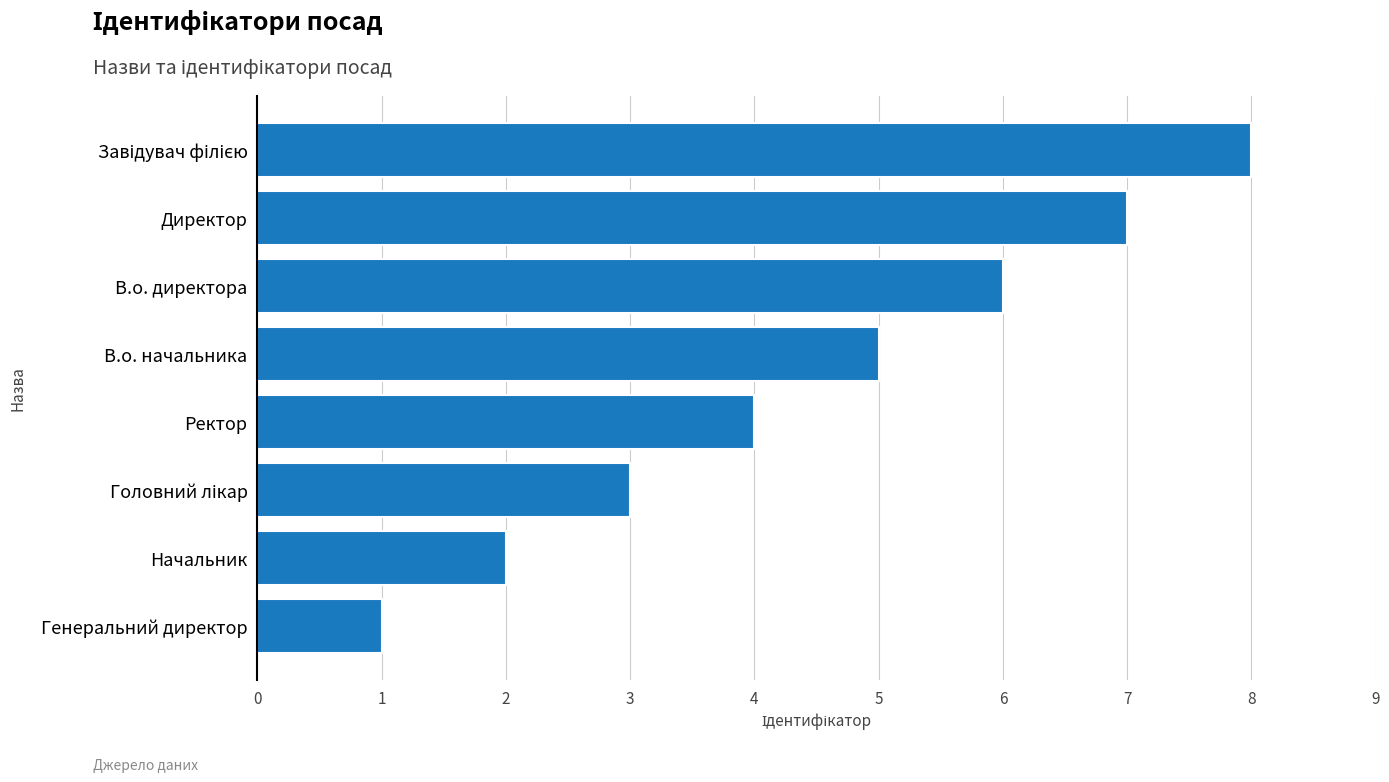

How many bars are there in total?

8